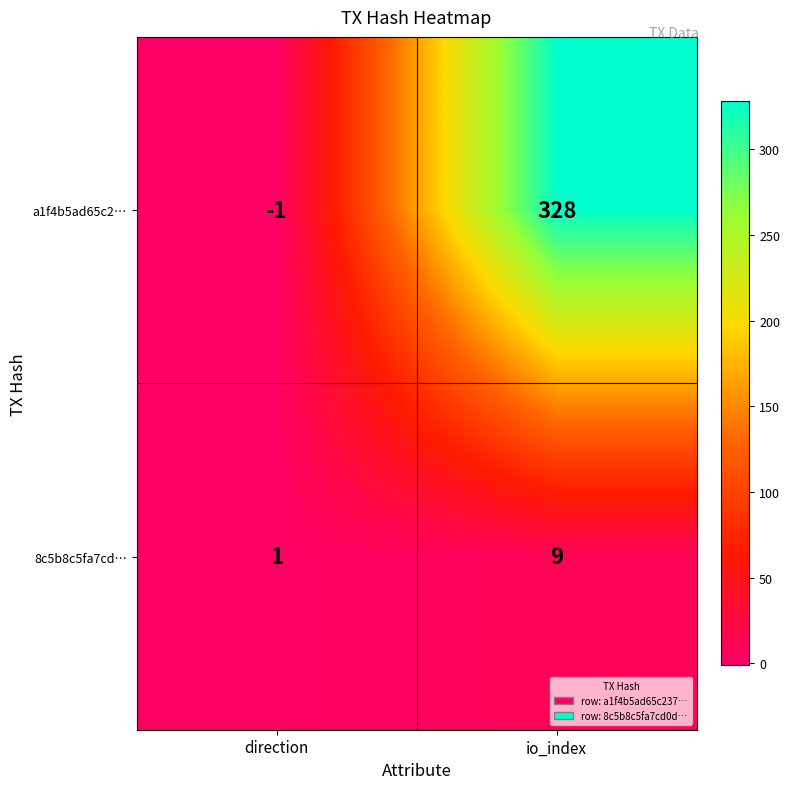

At which label is a1f4b5ad65c2… closest to 163?

direction